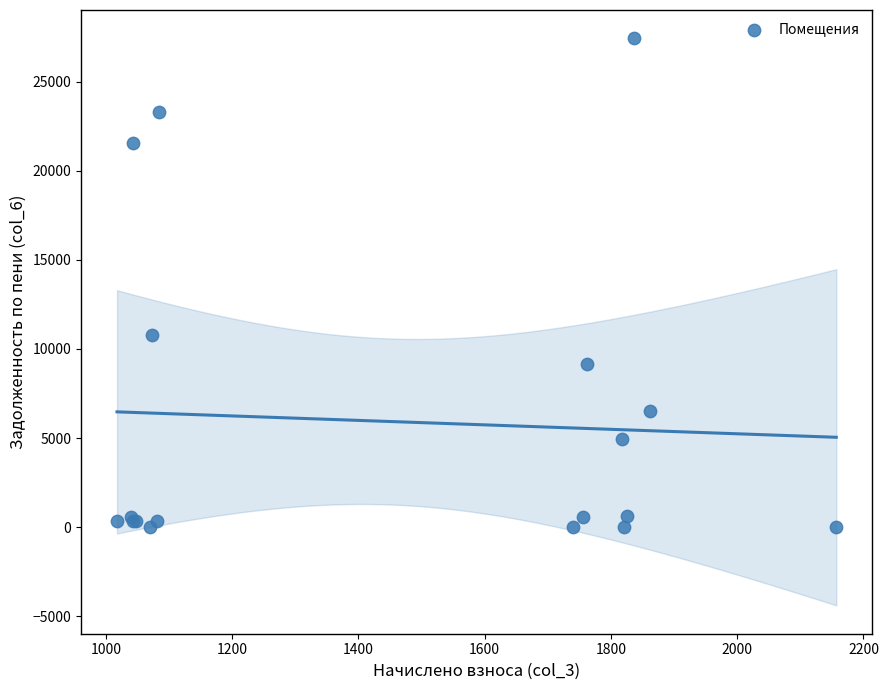

What Y value in the scatter plot is closest to 13711?

10785.1